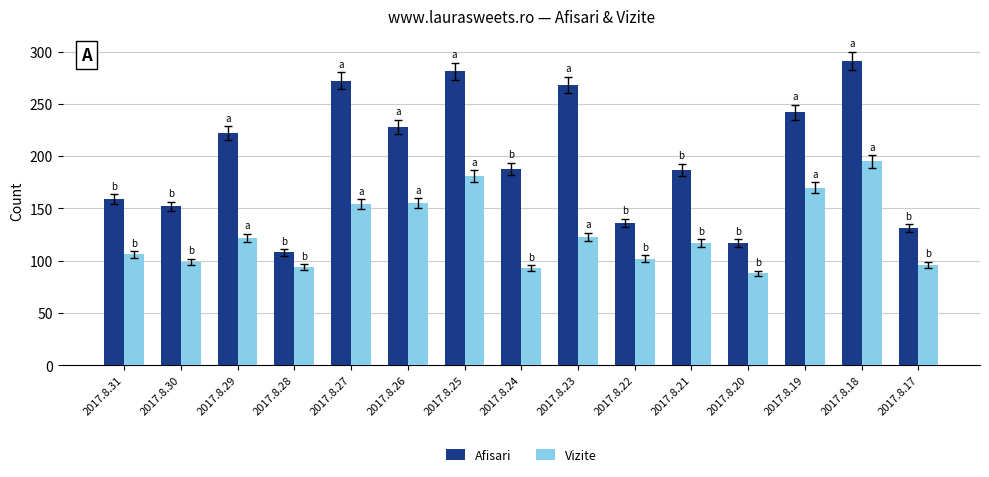

Which category has the highest value across all series?

2017.8.18